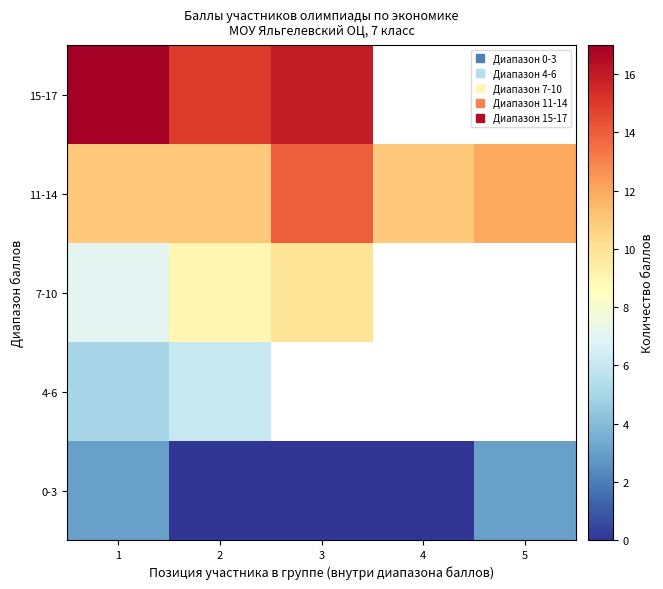

Rank the categories by 11-14 value from lowest to highest.

1, 2, 4, 5, 3